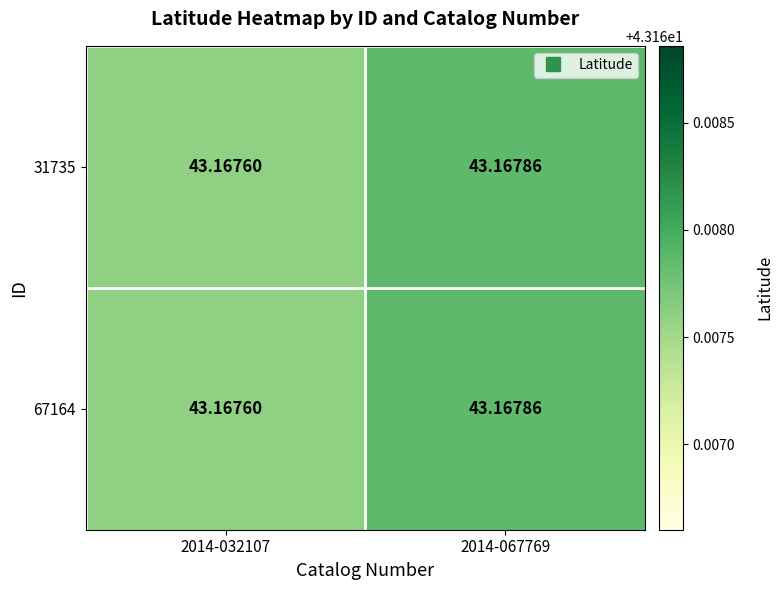

Is the value of 67164 at 2014-067769 greater than the value of 31735 at 2014-032107?

Yes